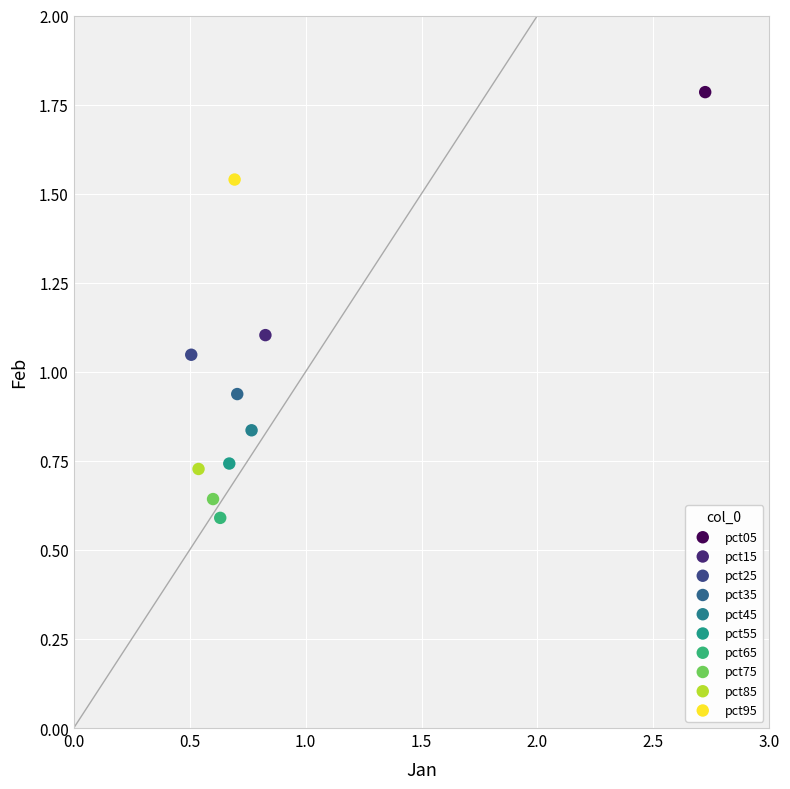

Which series reaches the maximum Y coordinate?

pct05